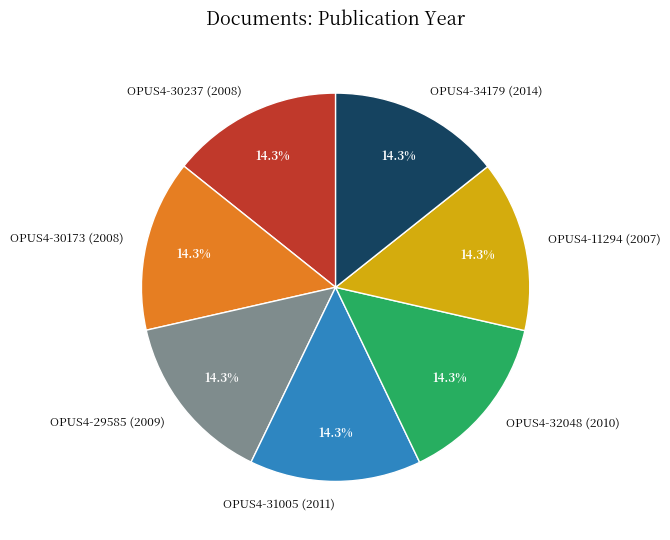

Is there a majority slice in this chart?

No